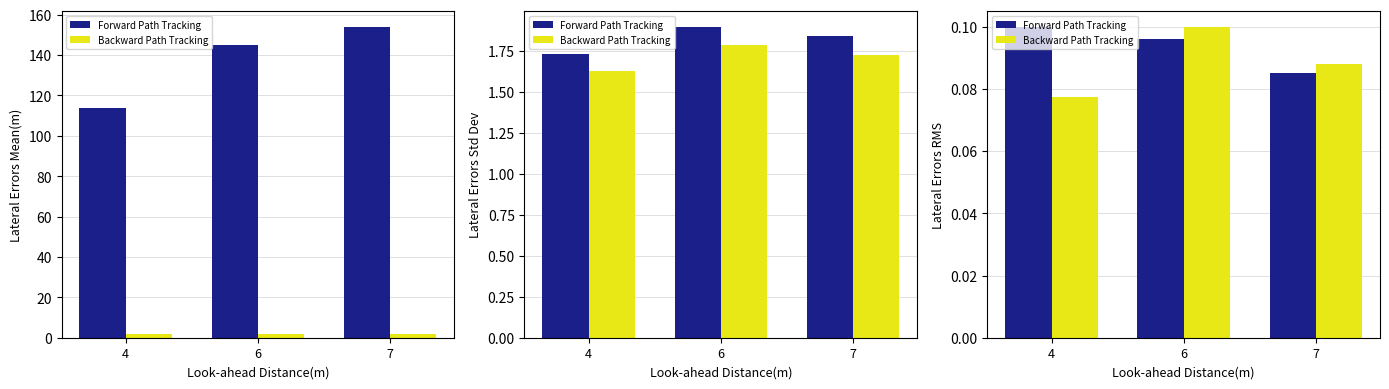

What are all the series names shown in the legend?

Forward Path Tracking, Backward Path Tracking